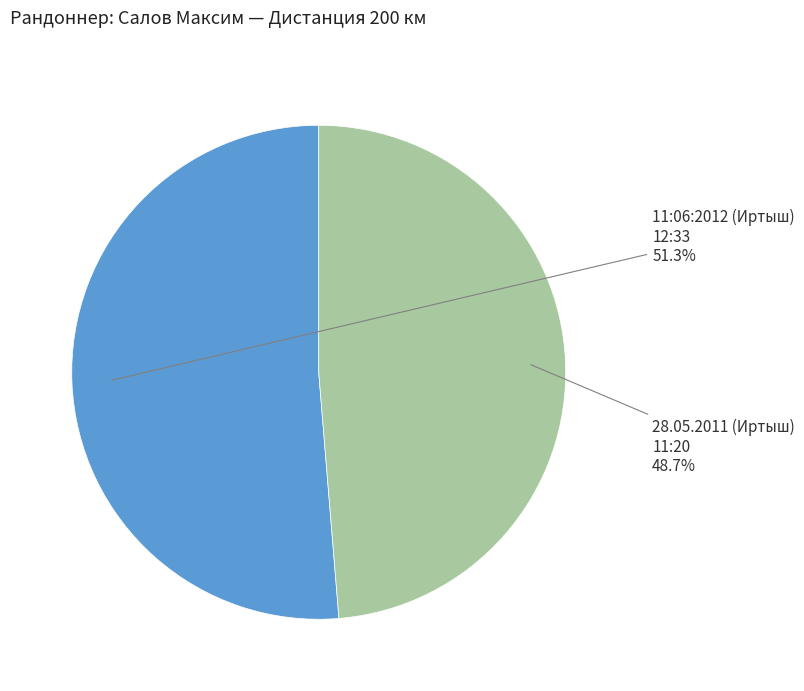

Is there a majority slice in this chart?

Yes